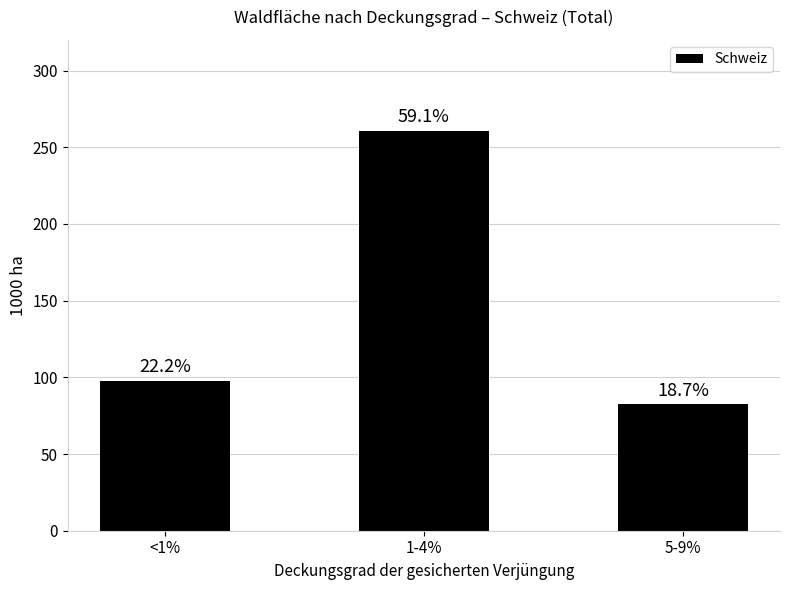

Are the bars horizontal?

No